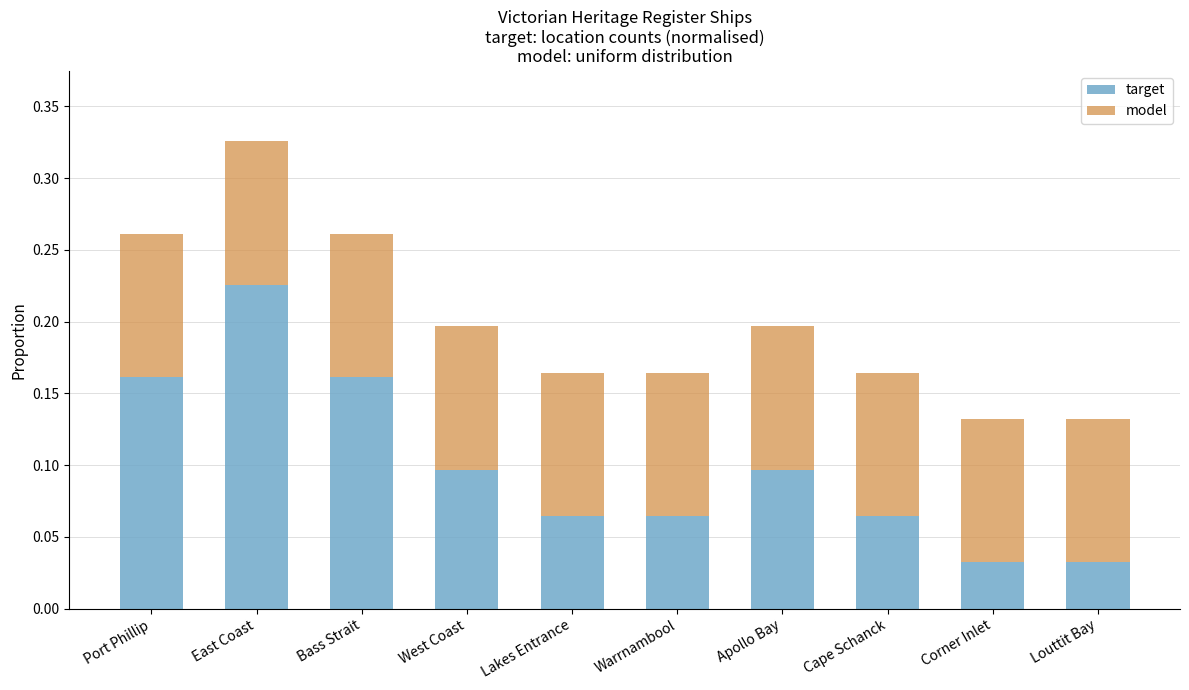

How many target values are between 0 and 1?

10